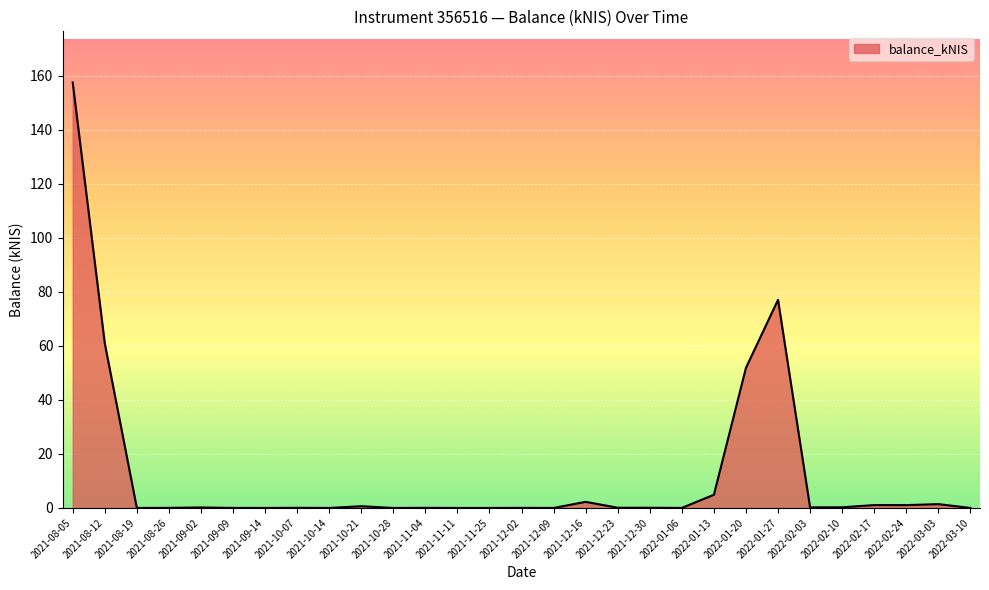

What is the difference between the maximum and minimum values?

157.5